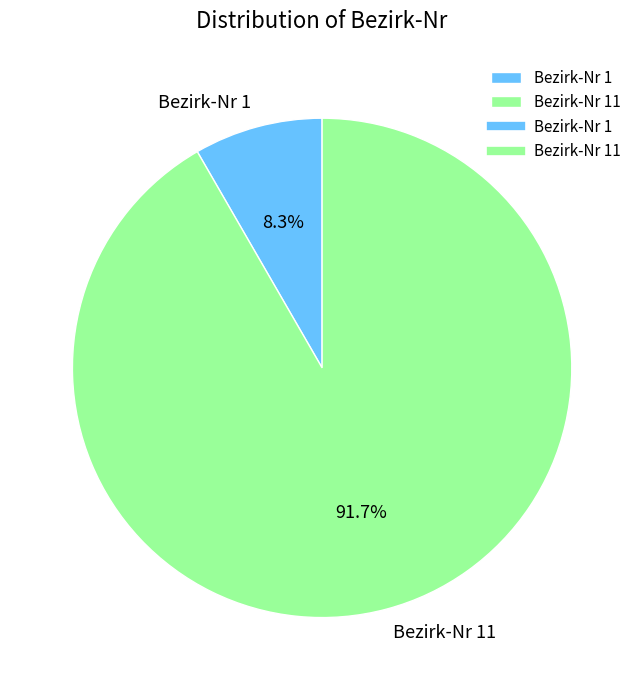

Approximately how many times larger is the value at Bezirk-Nr 1 compared to Bezirk-Nr 11?

0.1